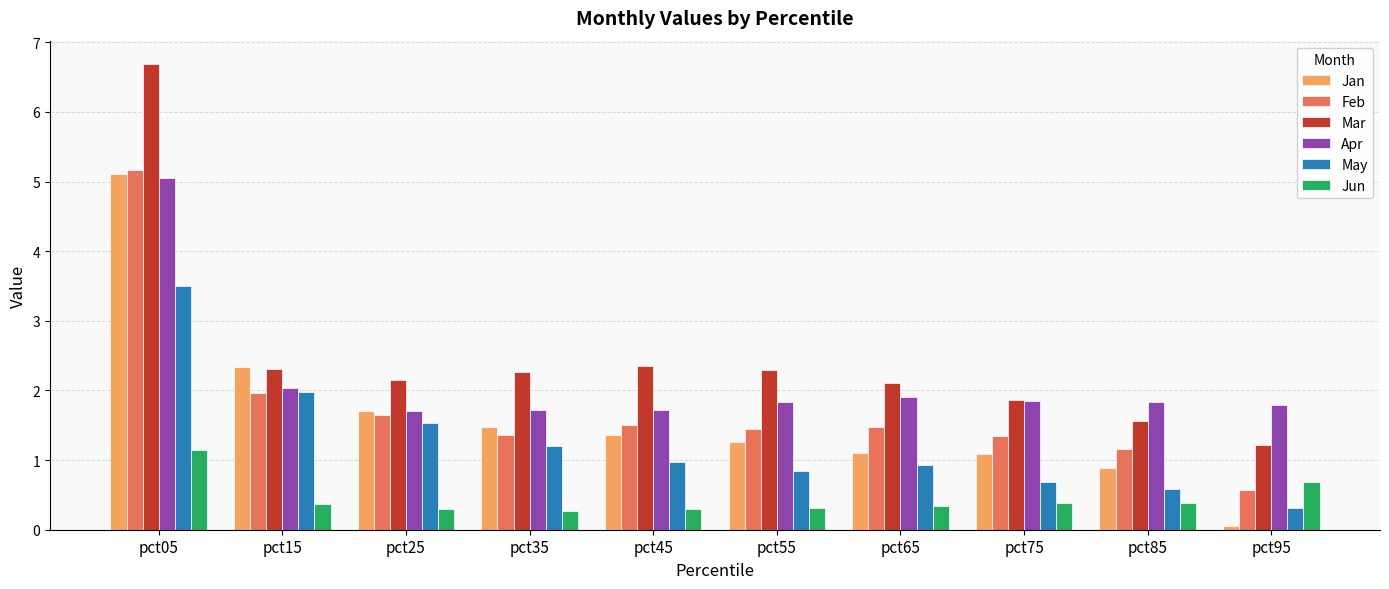

Which category has the highest value across all series?

pct05